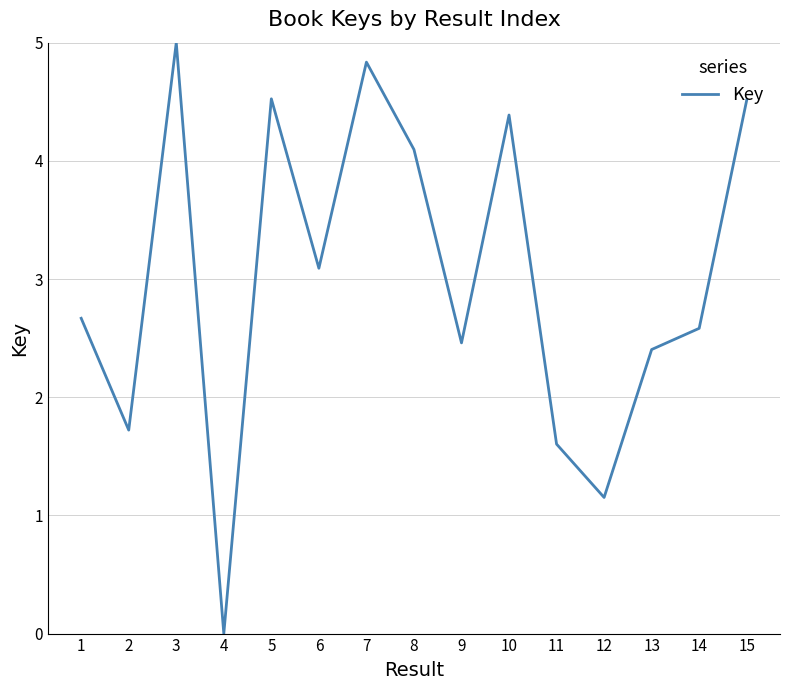

Is it true that the value at 6 is 3.1?

True